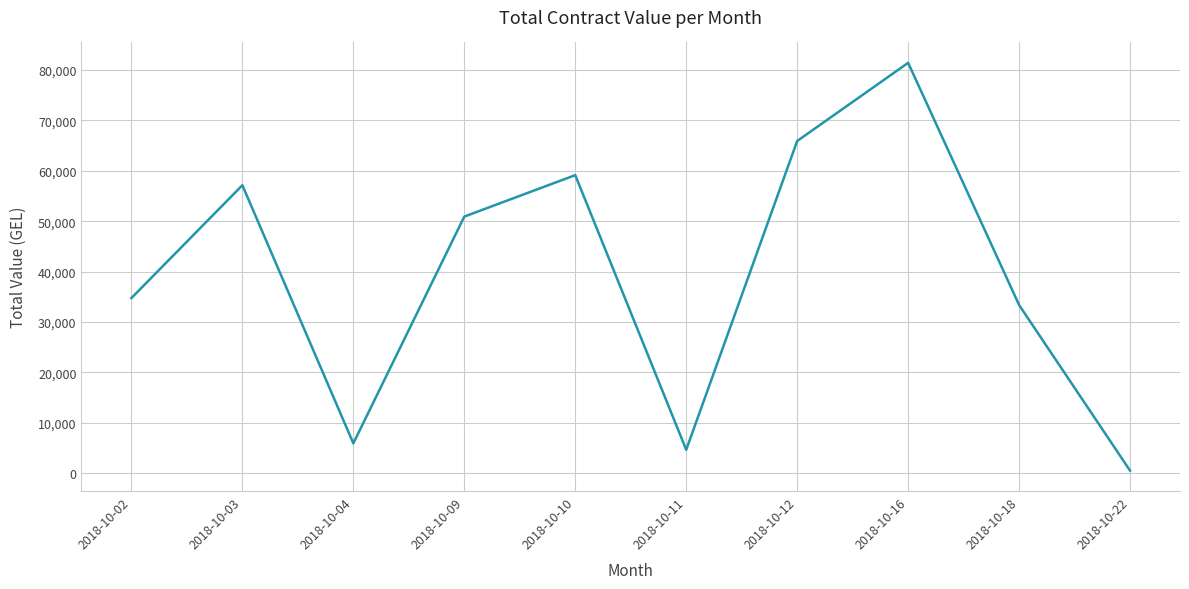

How many values are below 50904?

5